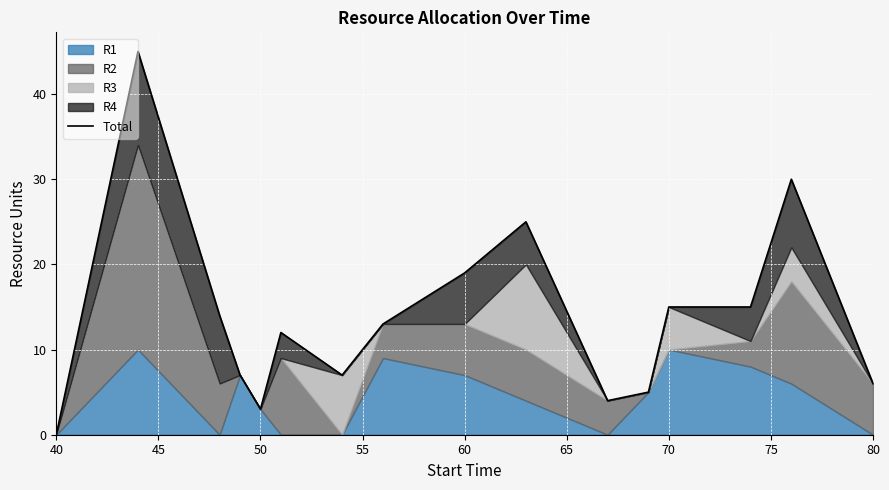

Is it true that the value at 11 is 3?

False